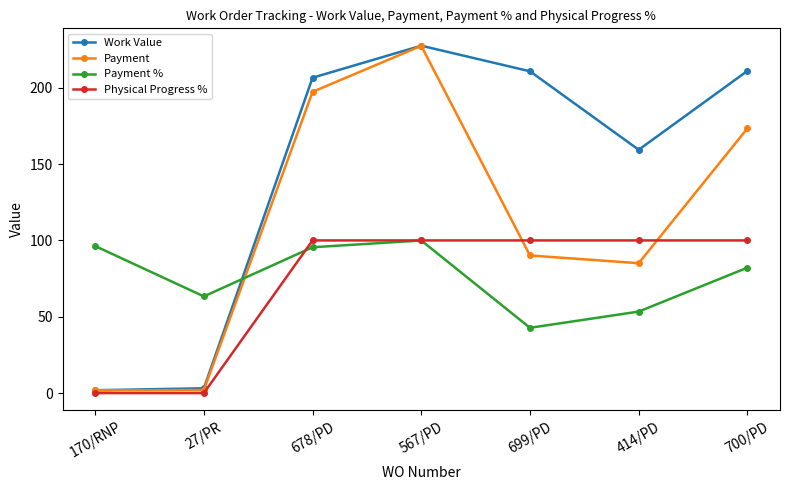

What is the label of the 3rd point from the right?

699/PD